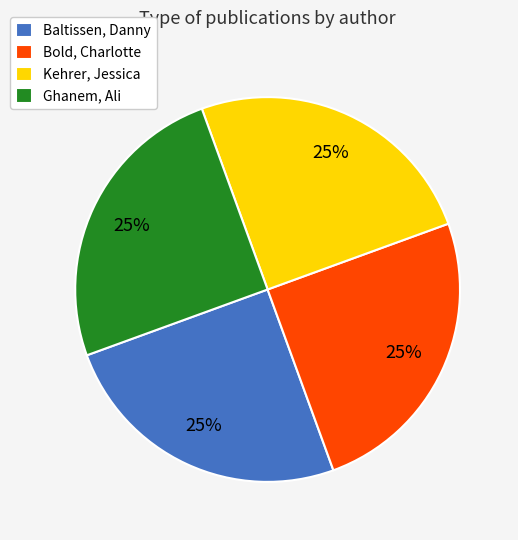

Is it true that Bold, Charlotte is 25% of the pie?

True